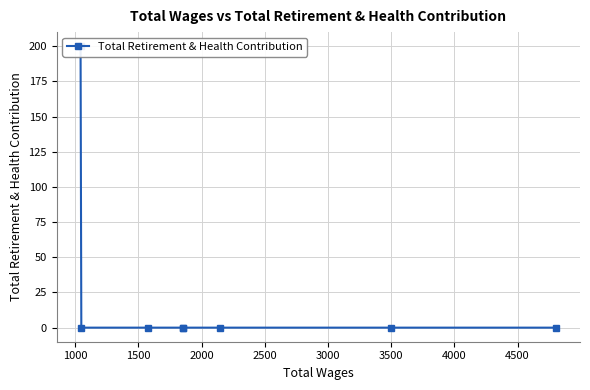

What is the difference between the maximum and minimum values?

200